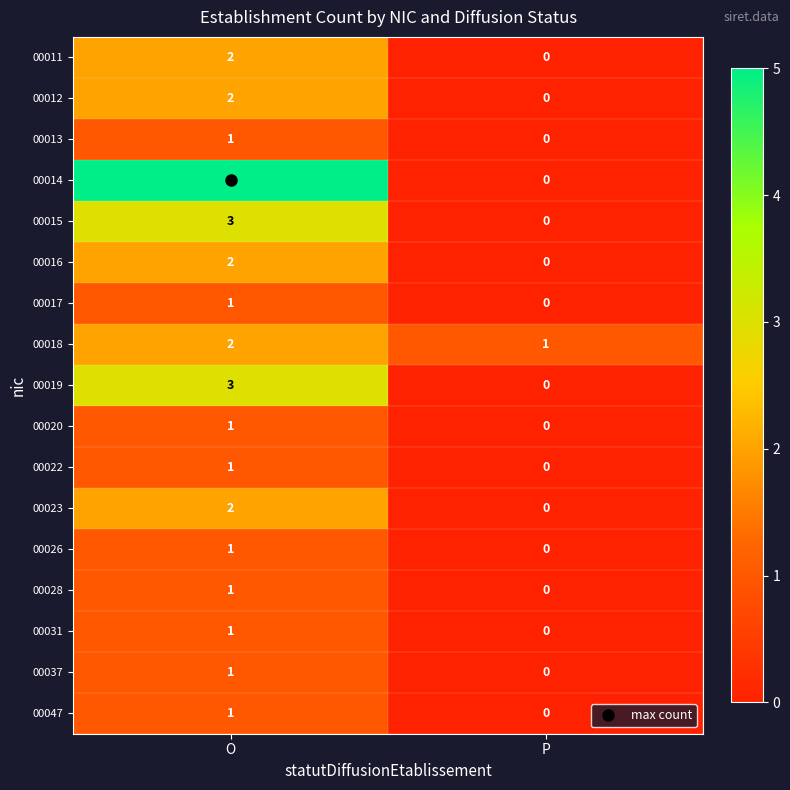

Which category has the lowest value in the 00037 series?

P